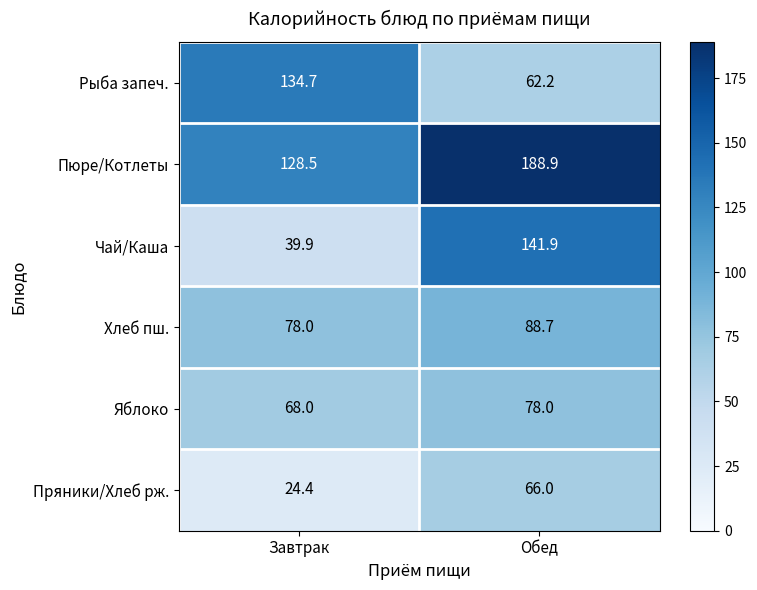

List the series in order of their peak value, lowest first.

Пряники/Хлеб рж., Яблоко, Хлеб пш., Рыба запеч., Чай/Каша, Пюре/Котлеты